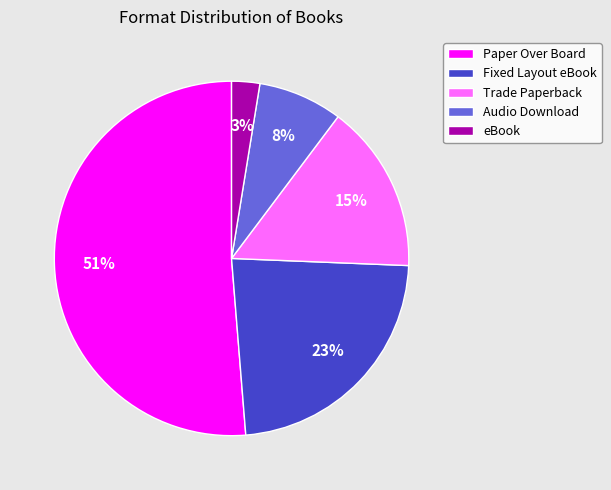

Is Audio Download the majority of the pie?

No